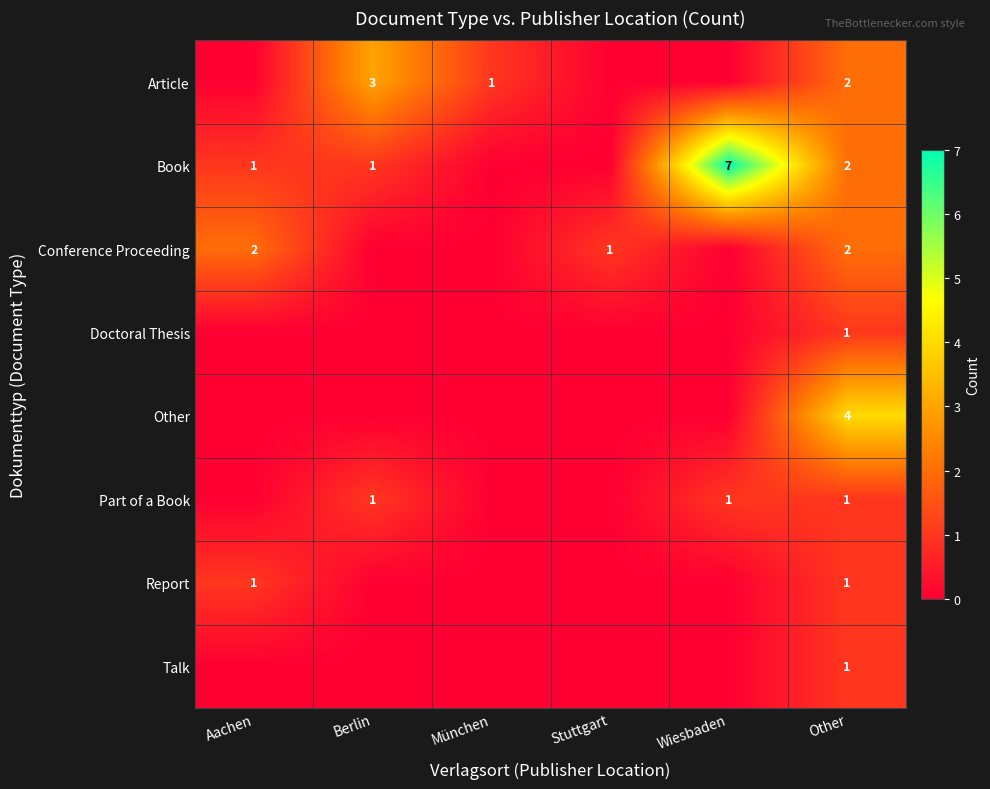

True or false: Part of a Book has a value of 1 at Wiesbaden.

False